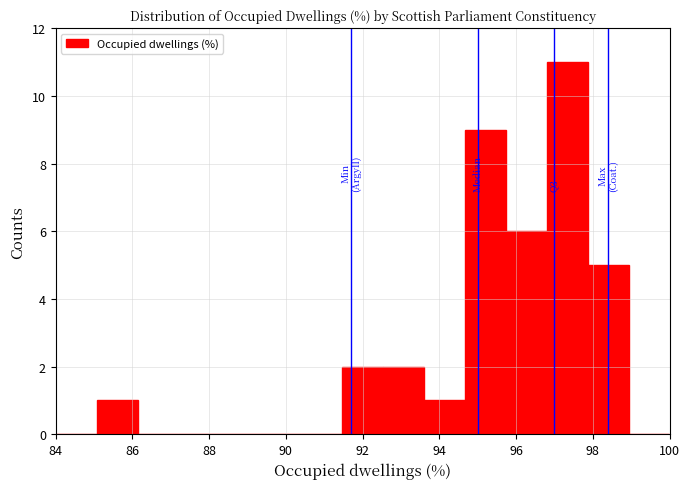

Over which range of the x-axis is the bar tallest?

96.8 to 97.8